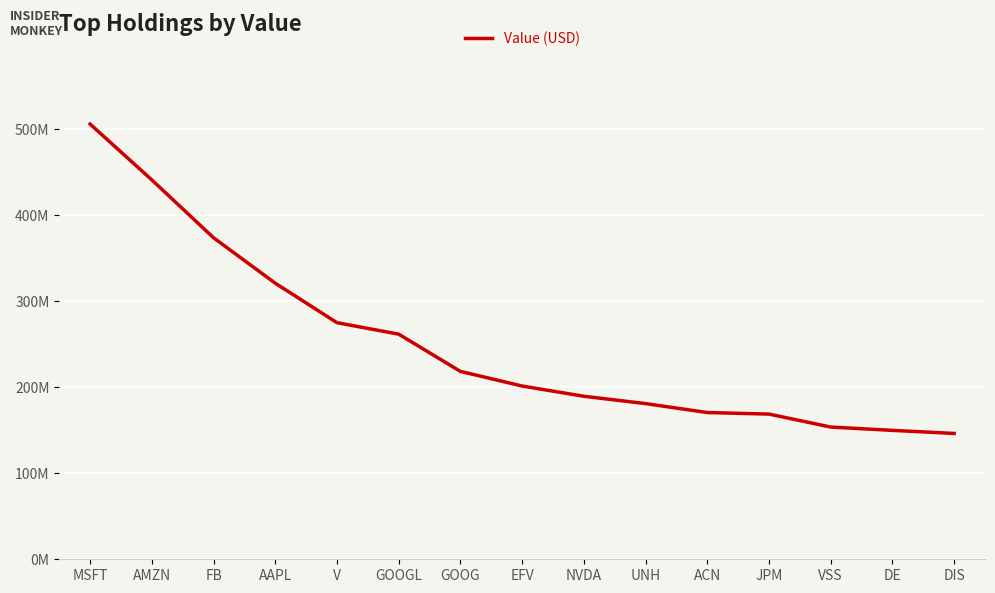

What is the approximate value at V, to the nearest 100?

274980000